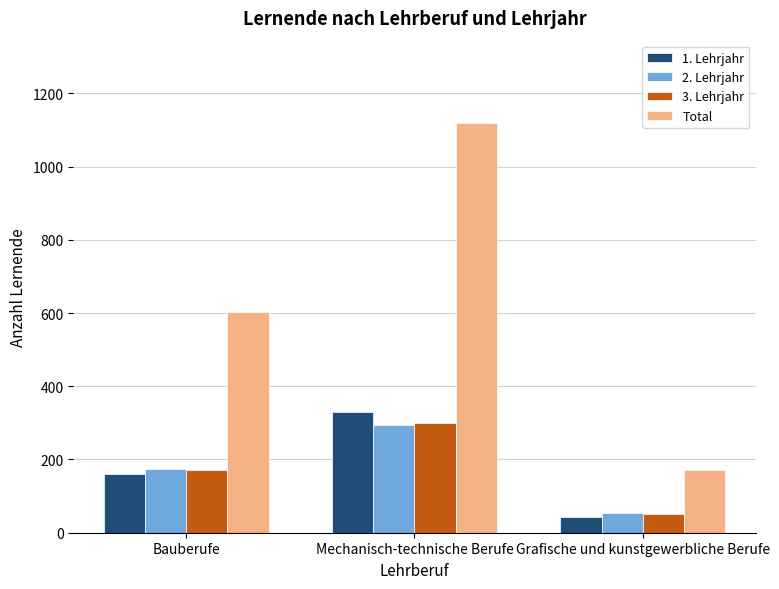

At which category is the sum across all series the highest?

Mechanisch-technische Berufe